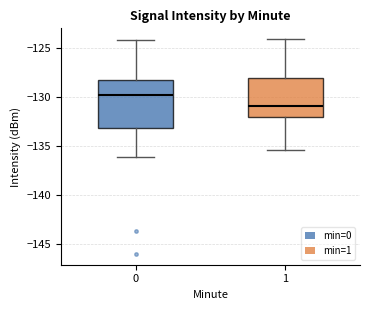

Reading left to right, transcribe this box plot: for each box, give where its median line is, the range the box spans, and where its two whiskers end, as read against the y-axis. The values are not printed on the chart, so give them approximately, as read against the axis.

0: median -130.0, box -133.0 to -128.0, whiskers -136.0 to -124.0
1: median -131.0, box -132.0 to -128.0, whiskers -135.5 to -124.0